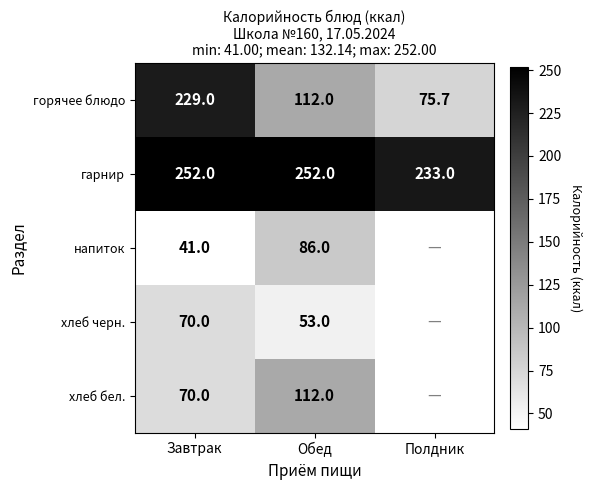

Between Полдник and Завтрак, which is larger?

Завтрак